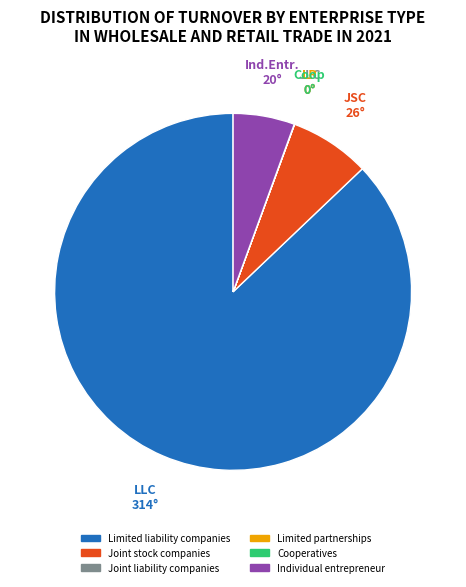

The Limited liability companies slice represents 87% of the pie. True or false?

True